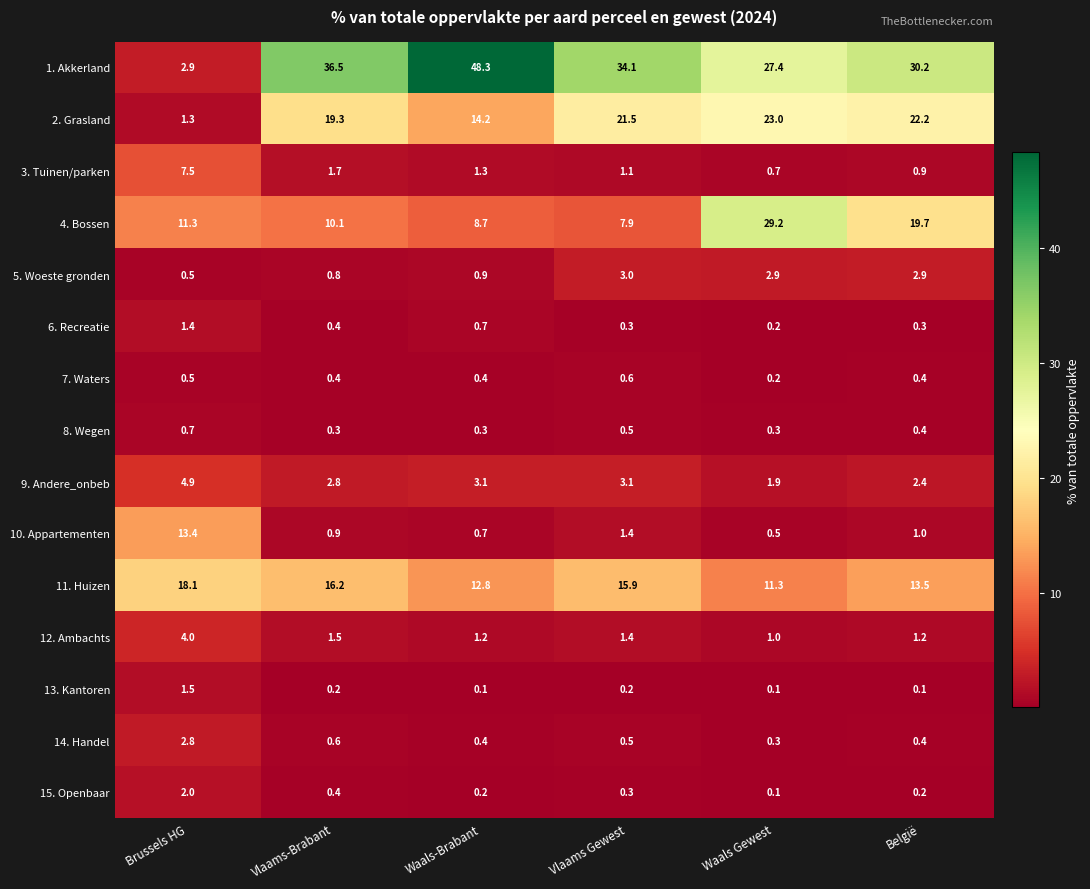

What is the approximate value of 5. Woeste gronden at Waals-Brabant?

0.9